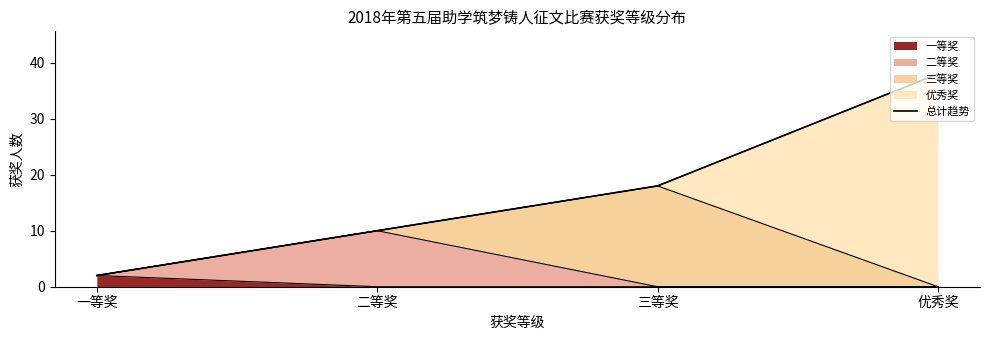

What is the greatest value displayed?

38